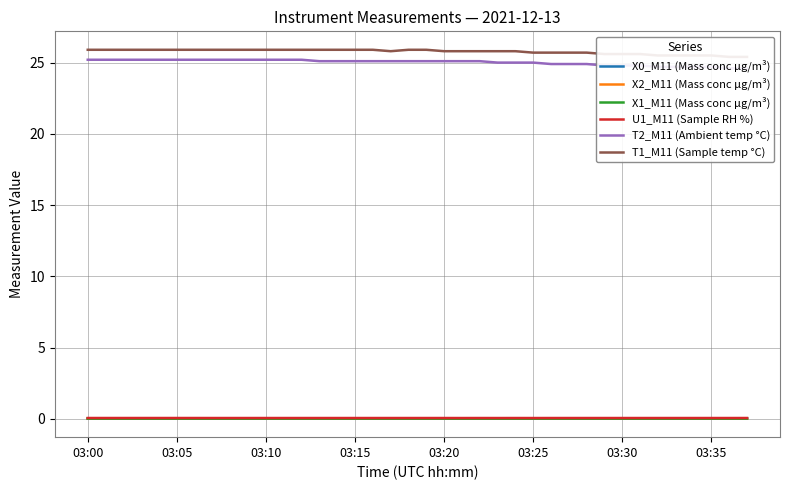

What is the total value across all series at 32?

50.3